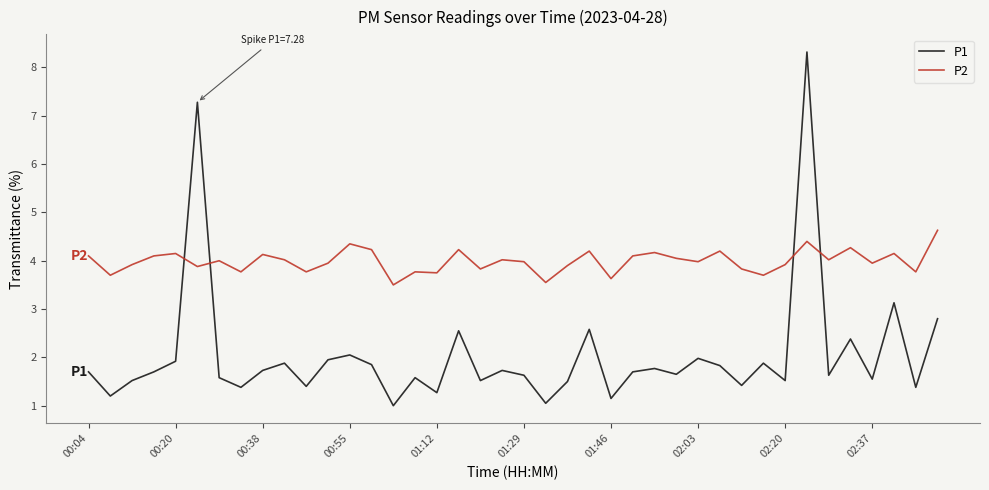

What are all the series names shown in the legend?

P1, P2